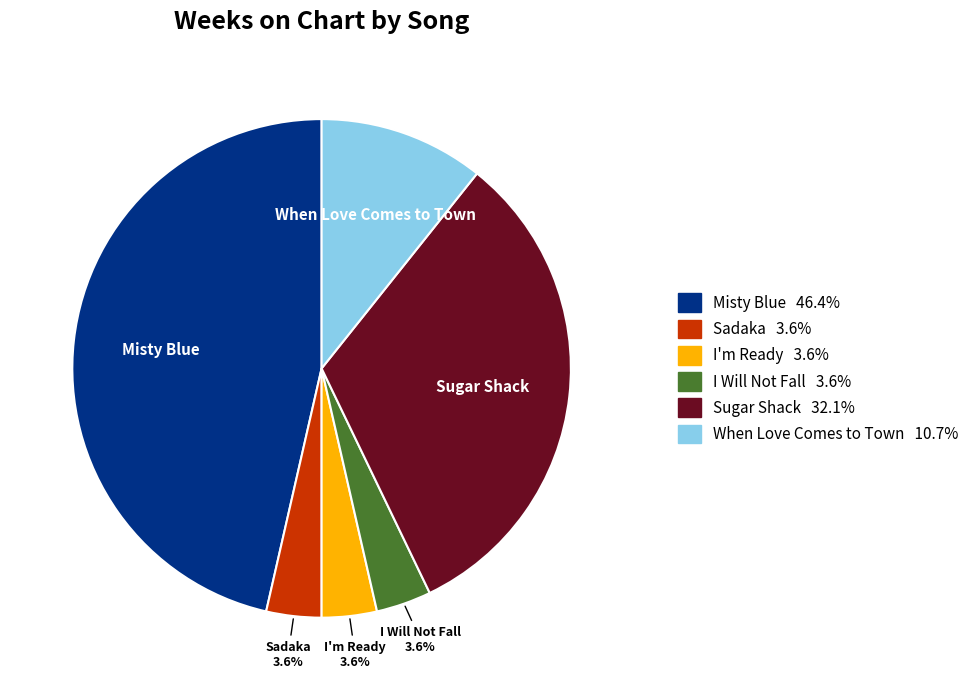

Is there a majority slice in this chart?

No